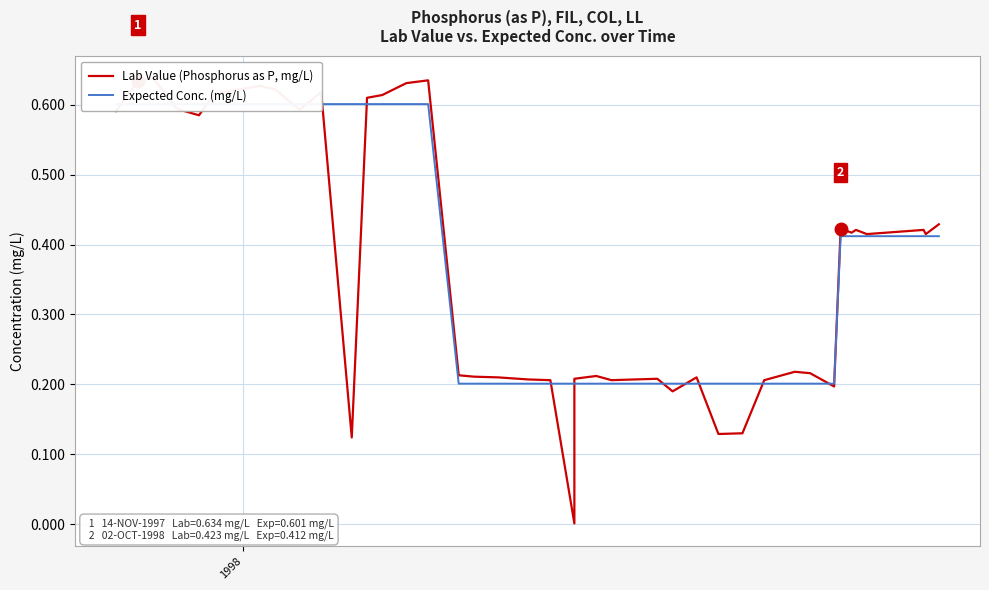

Count the number of data series in this chart.

2